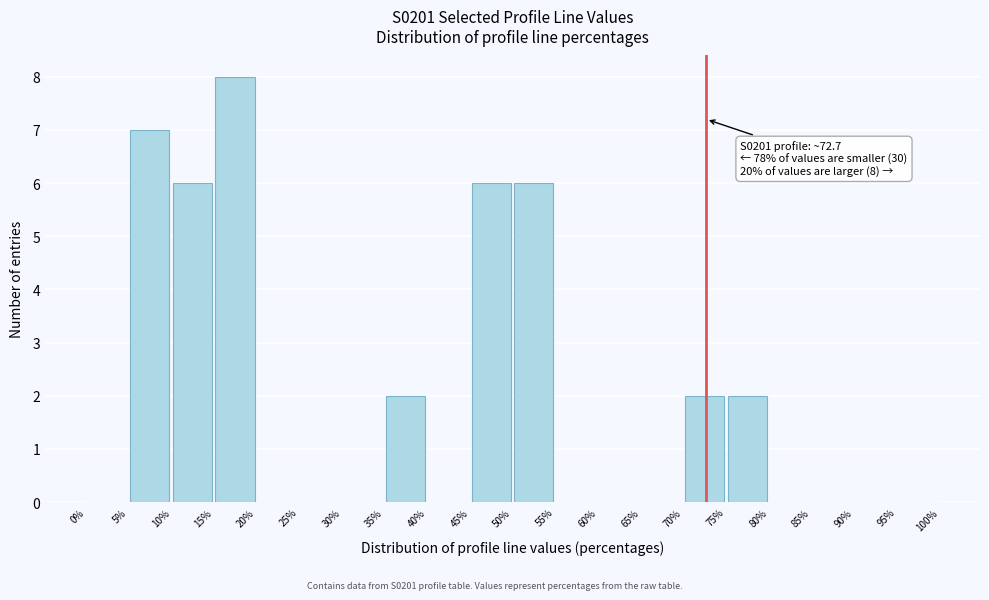

Over which range of the x-axis is the bar tallest?

15% to 20%